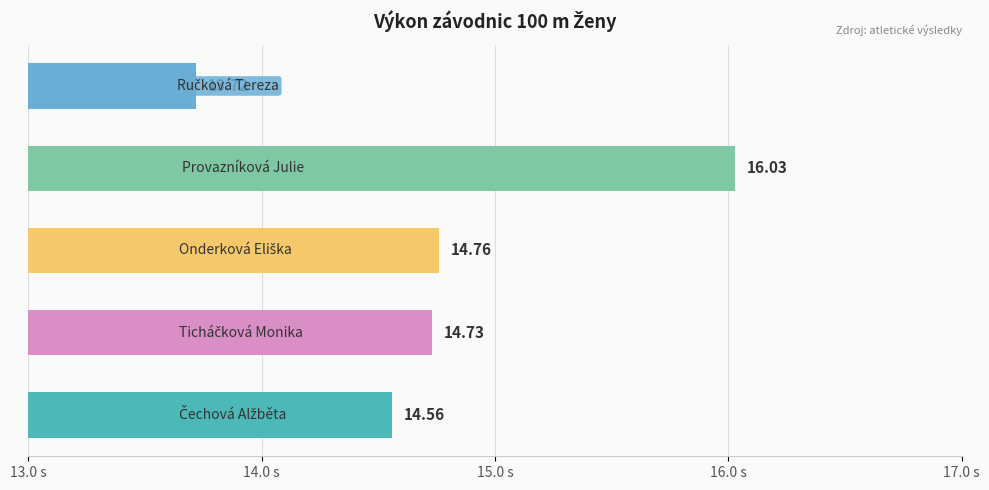

What is the difference between the second highest and minimum values?

1.0